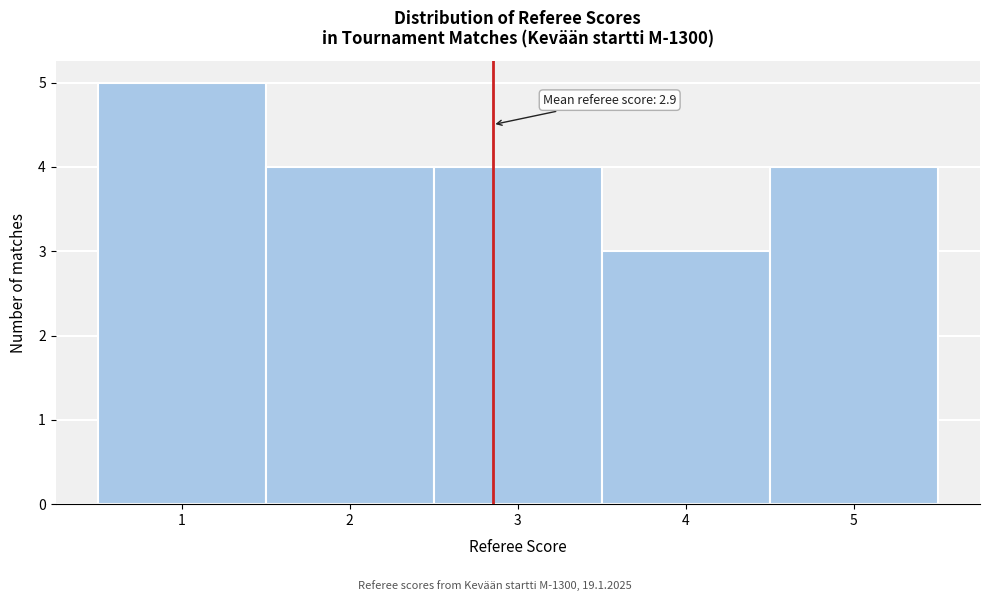

Which range on the x-axis has the tallest bar?

0.5 to 1.5